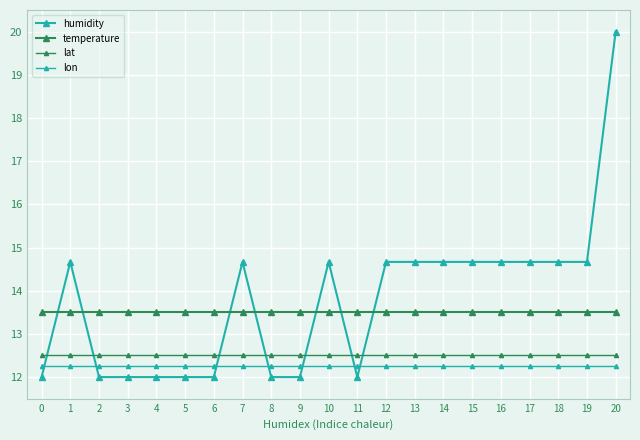

What is the sum of the lat values at 18 and 11?

25.0